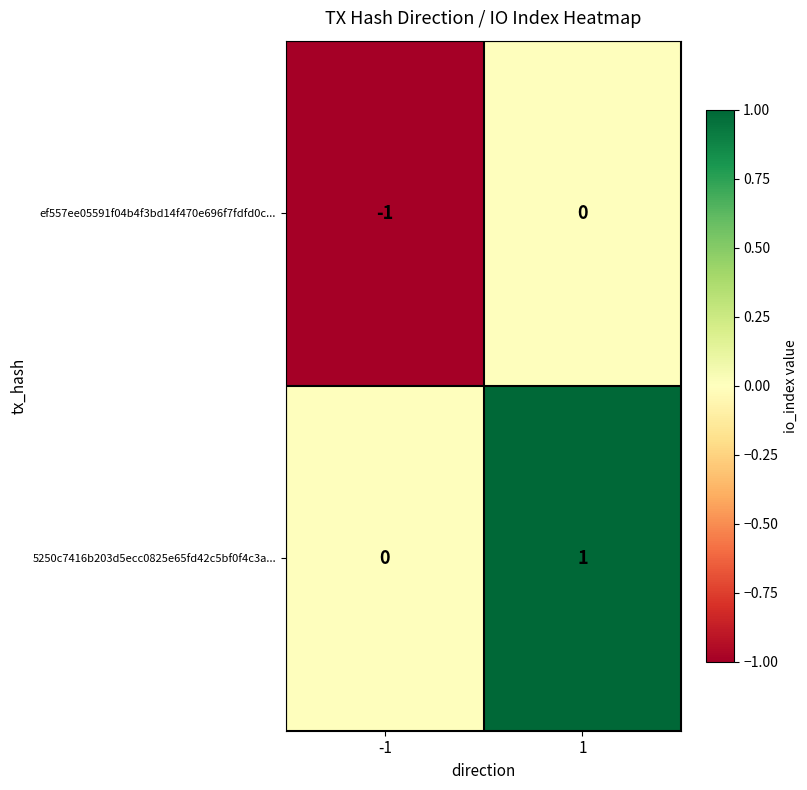

Is it true that ef557ee05591f04b4f3bd14f470e696f7fdfd0c... equals -1 at -1?

True